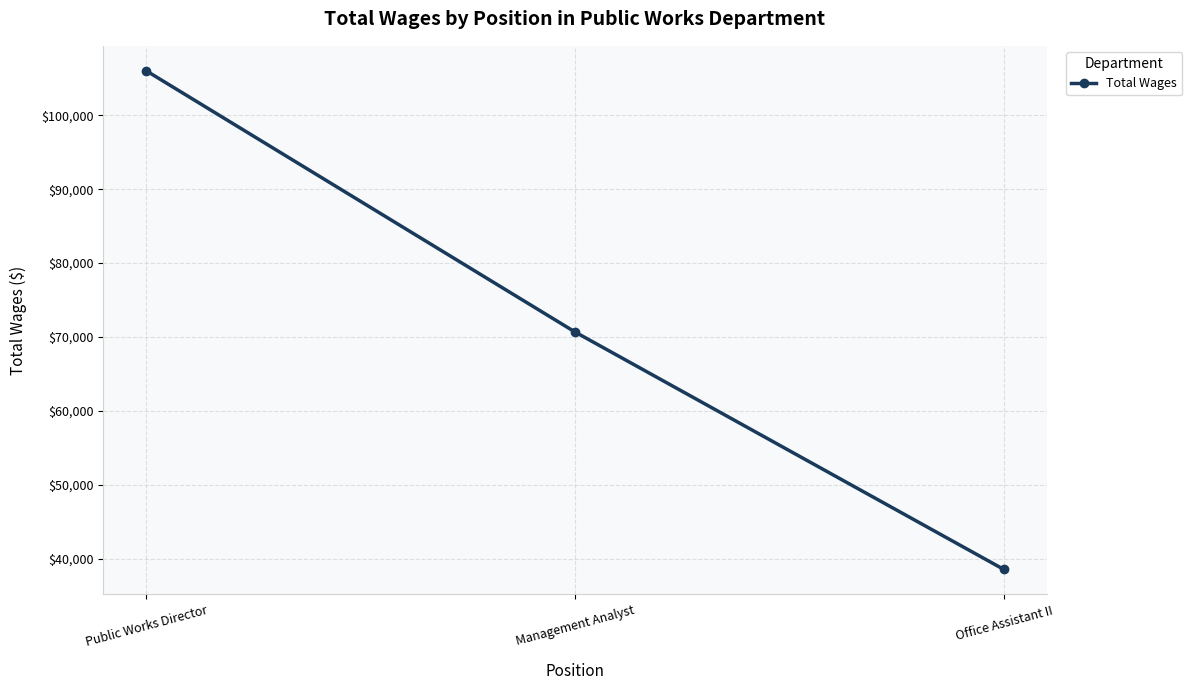

Which category has the lowest value across all series?

Office Assistant II